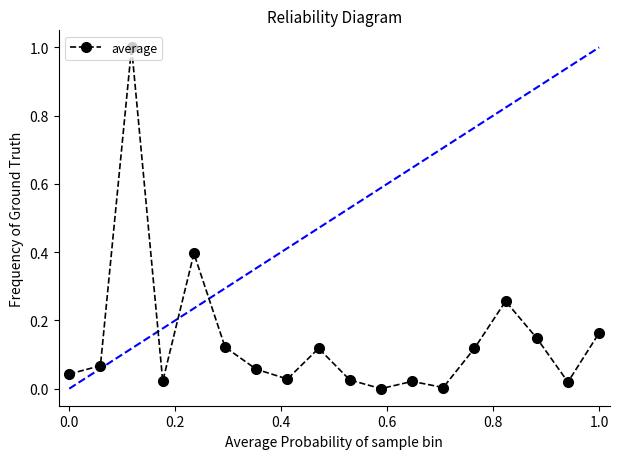

What is the sum of all values?

2.6